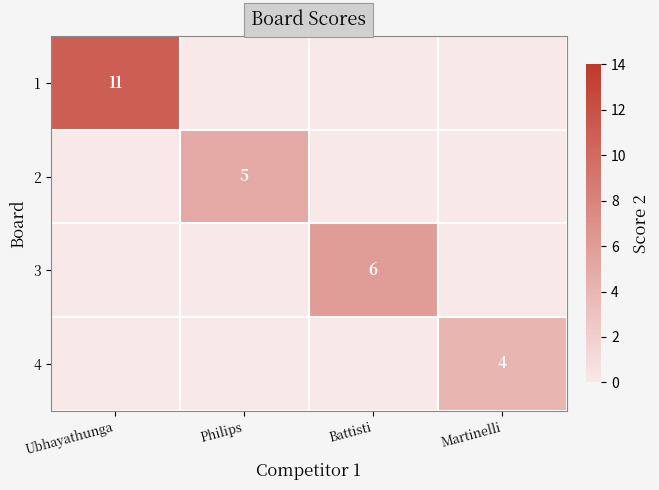

The value of 1 at Ubhayathunga is 11. True or false?

True